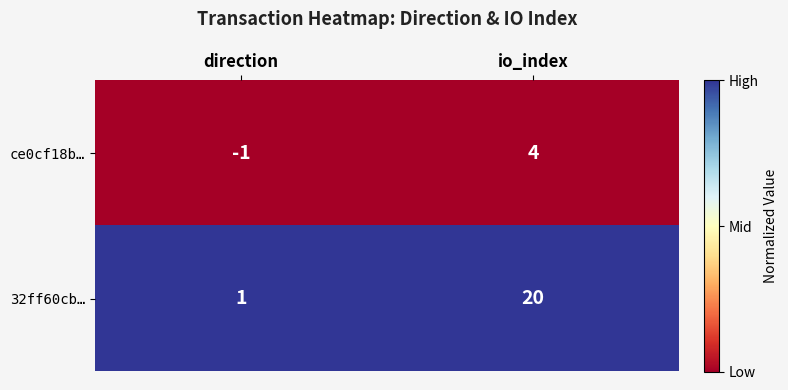

True or false: 32ff60cb… has a value of 28 at io_index.

False